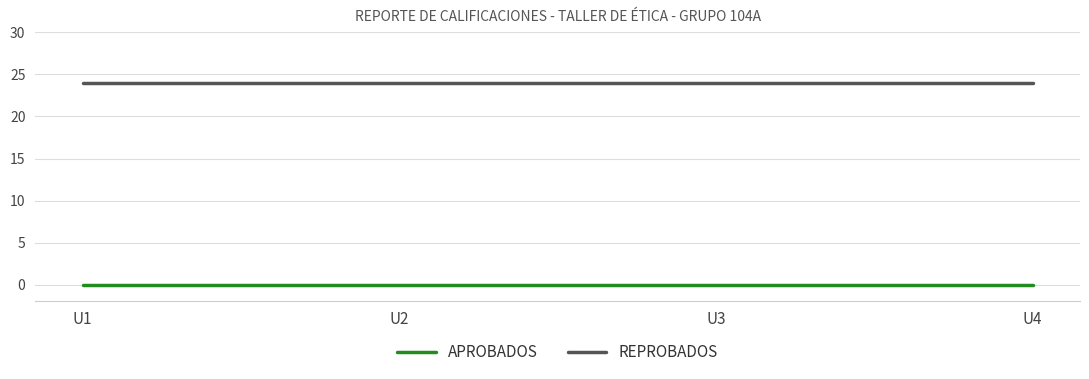

The value of APROBADOS at U2 is 0. True or false?

True